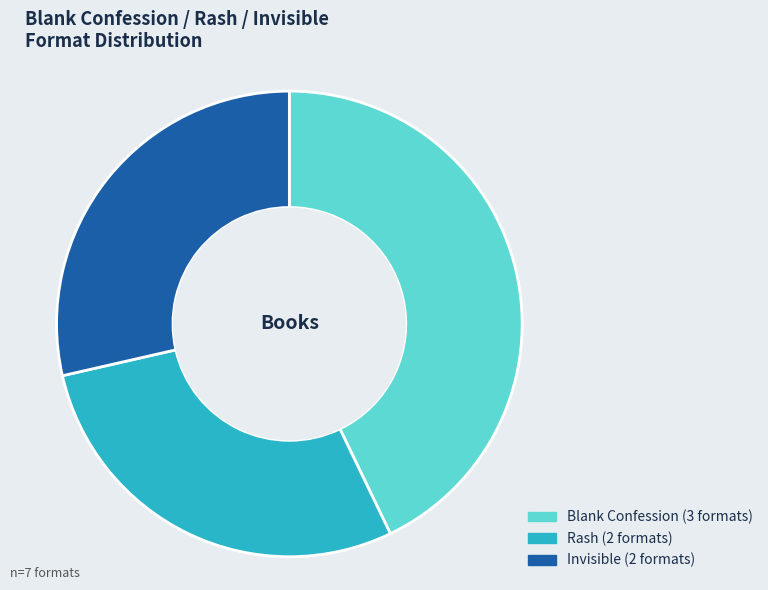

How many segments does this pie chart have?

3